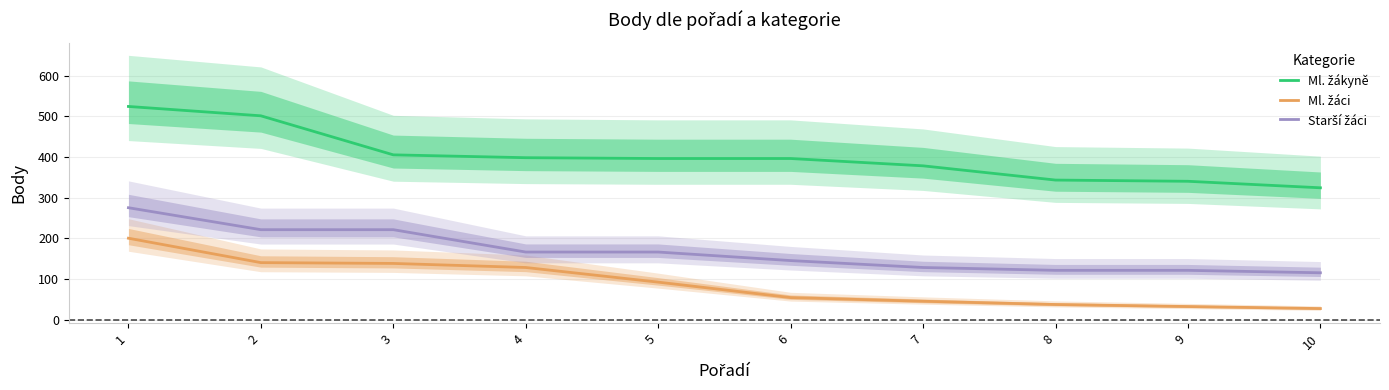

What is the value of the Starší žáci point at the 1st from the left?

275